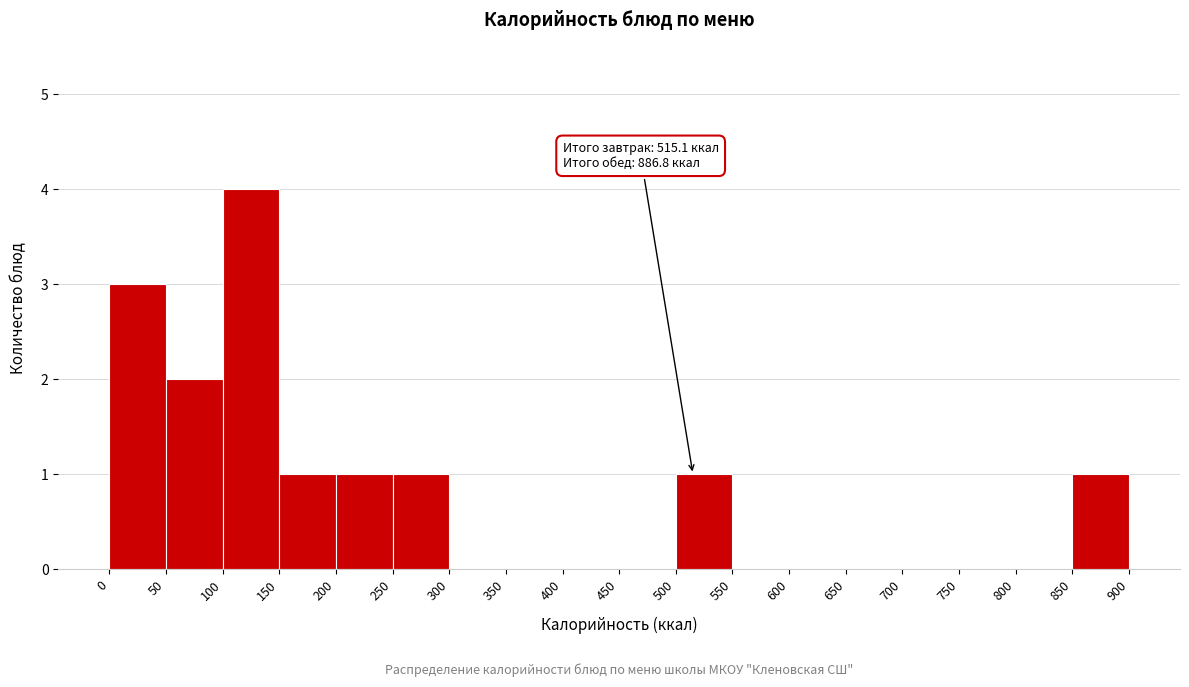

Over which range of the x-axis is the bar tallest?

100 to 150